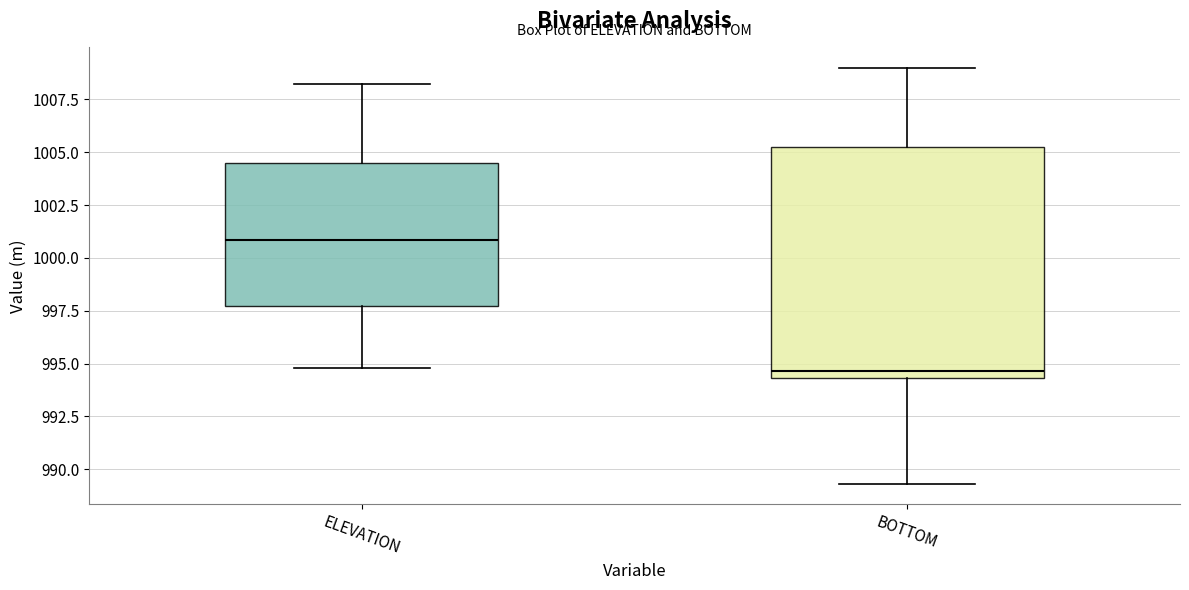

Where is the lower edge of the box for BOTTOM on the y-axis? The values are not printed on the chart, so give them approximately, as read against the axis.

994.5